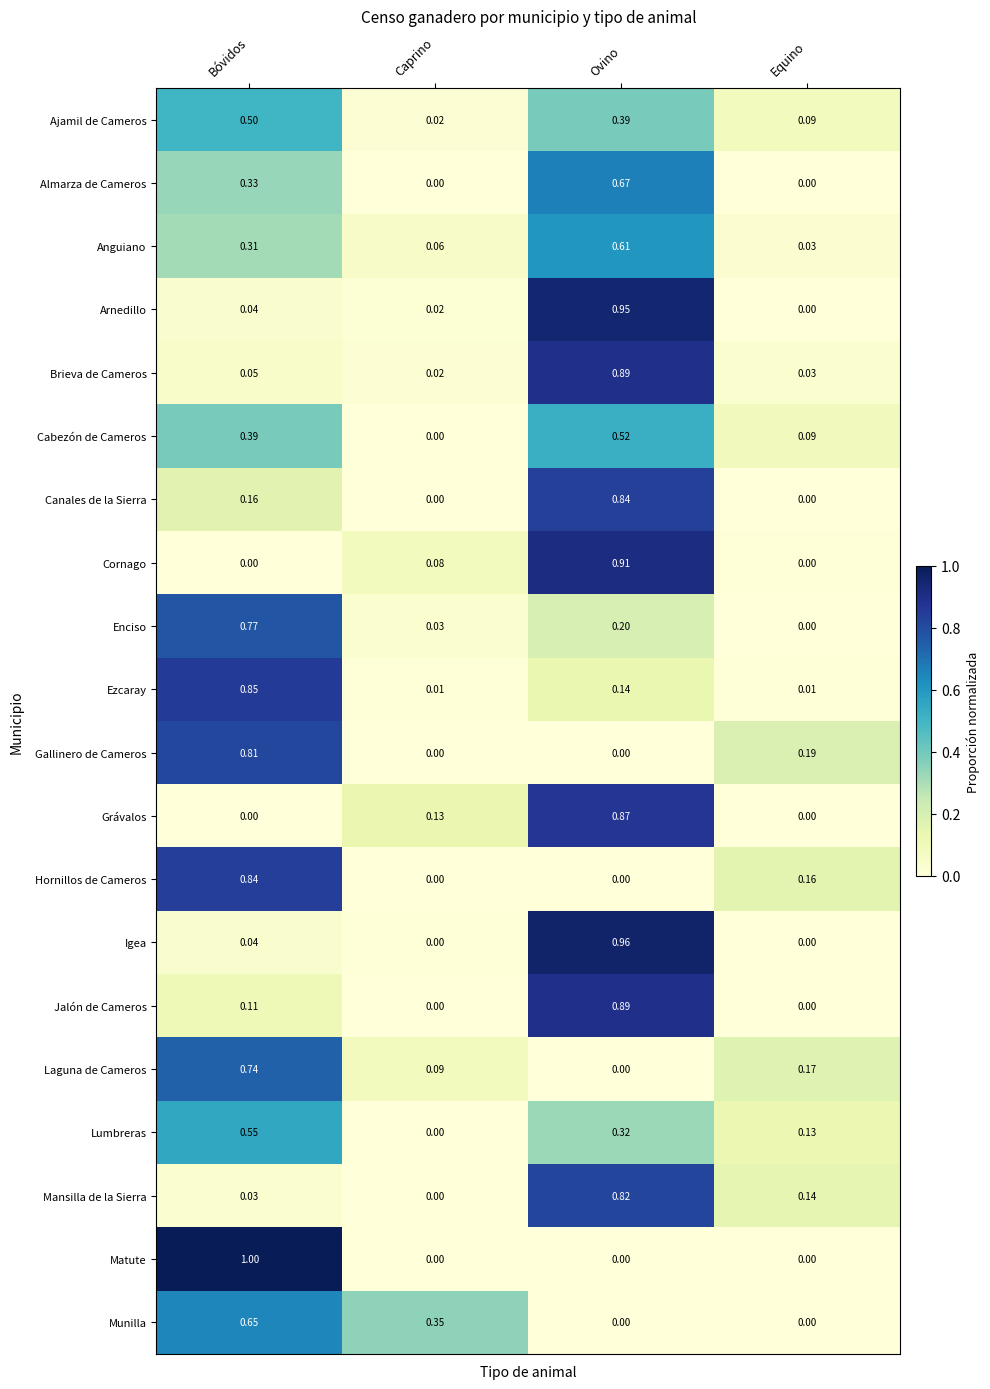

At which category is the sum across all series the highest?

Ovino